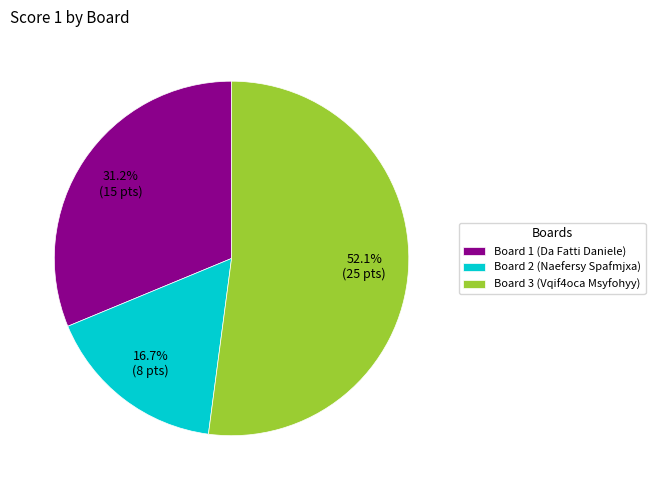

Approximately how many times larger is the value at Board 2 (Naefersy Spafmjxa) compared to Board 1 (Da Fatti Daniele)?

0.5